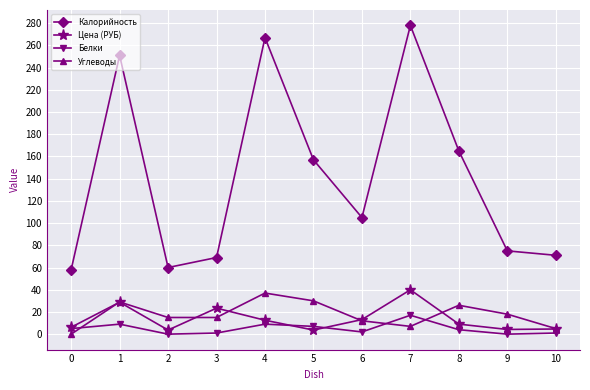

The Белки series shows 1.0 at 10. True or false?

True